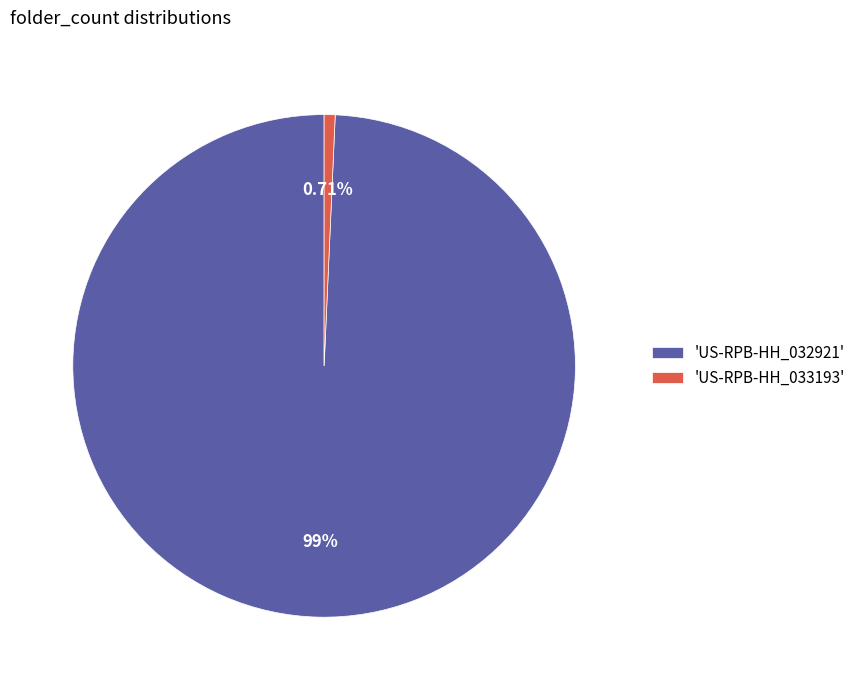

Combined, do 'US-RPB-HH_032921' and 'US-RPB-HH_033193' account for over 50%?

Yes